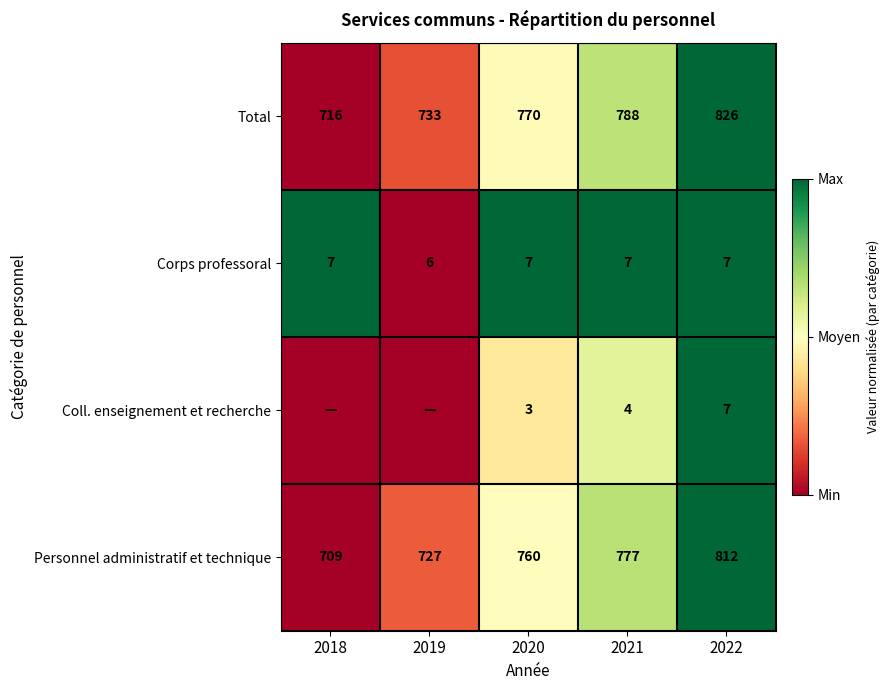

Count the number of data series in this chart.

4